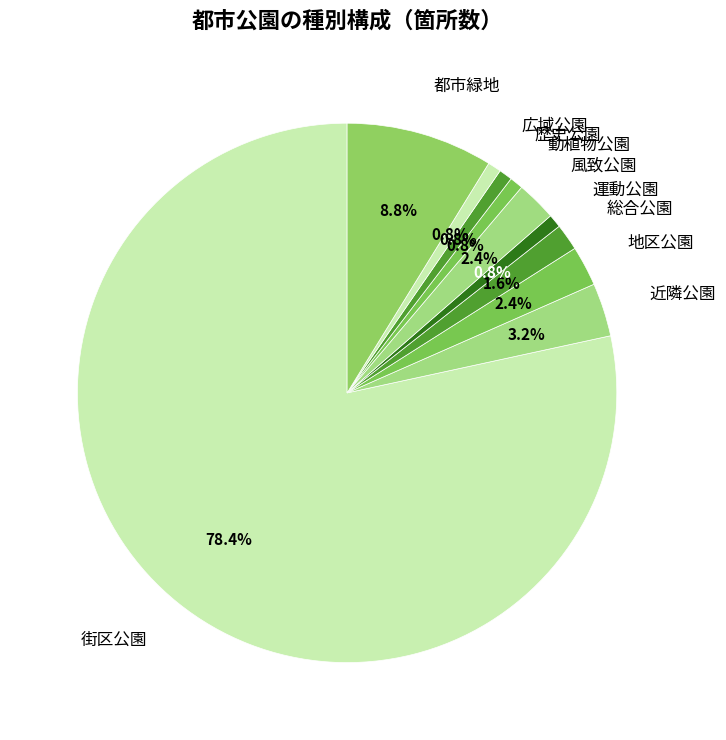

Is there any slice that represents more than half of the pie?

Yes